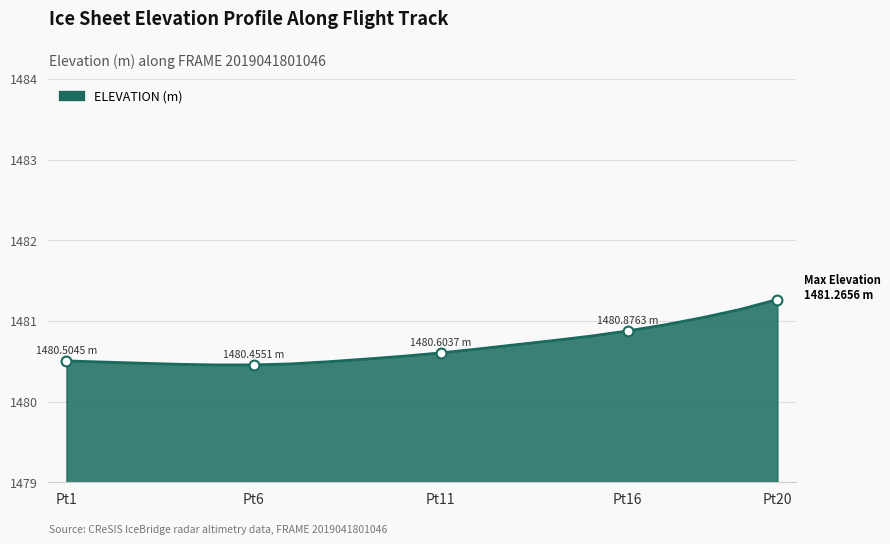

What is the difference between the maximum and minimum values?

0.8